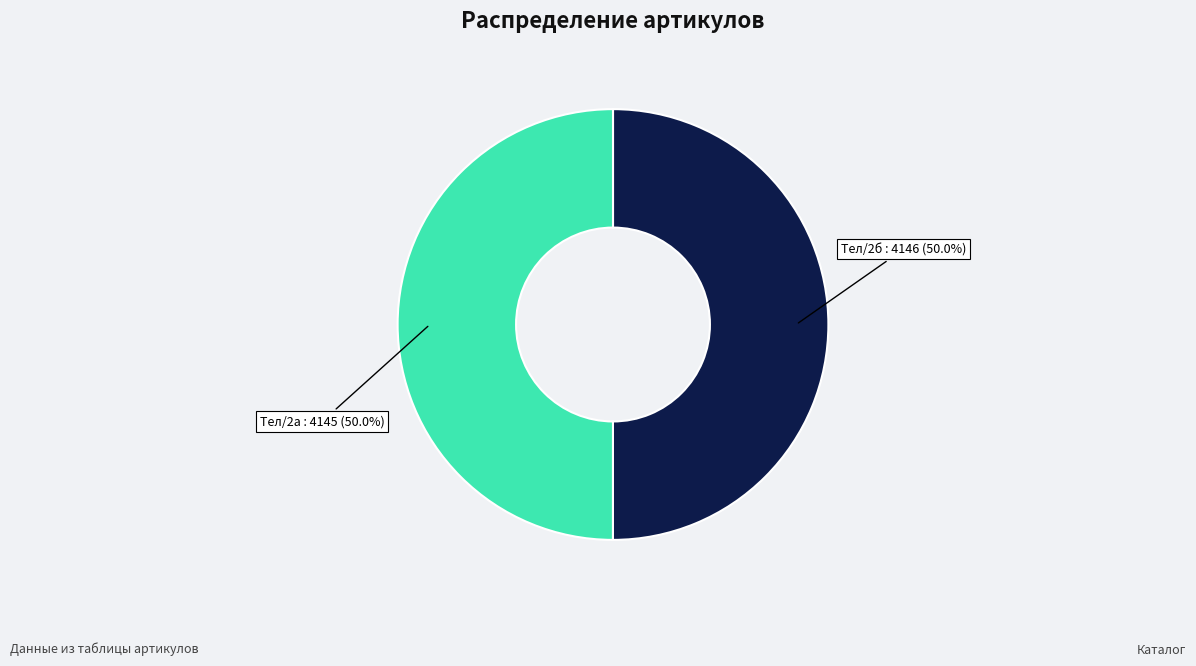

How many segments does this pie chart have?

2